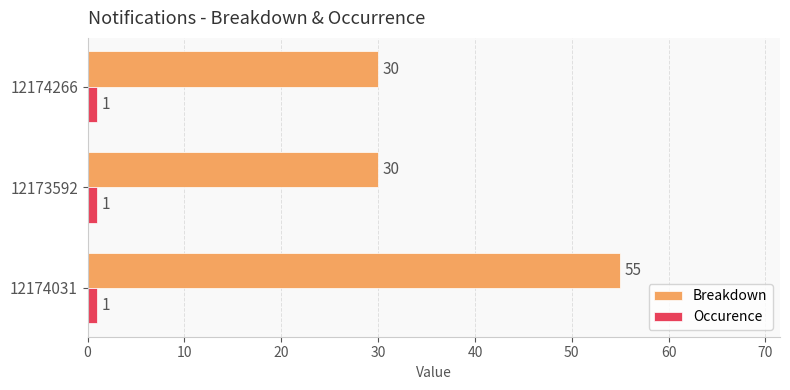

What are all the series names shown in the legend?

Breakdown, Occurence